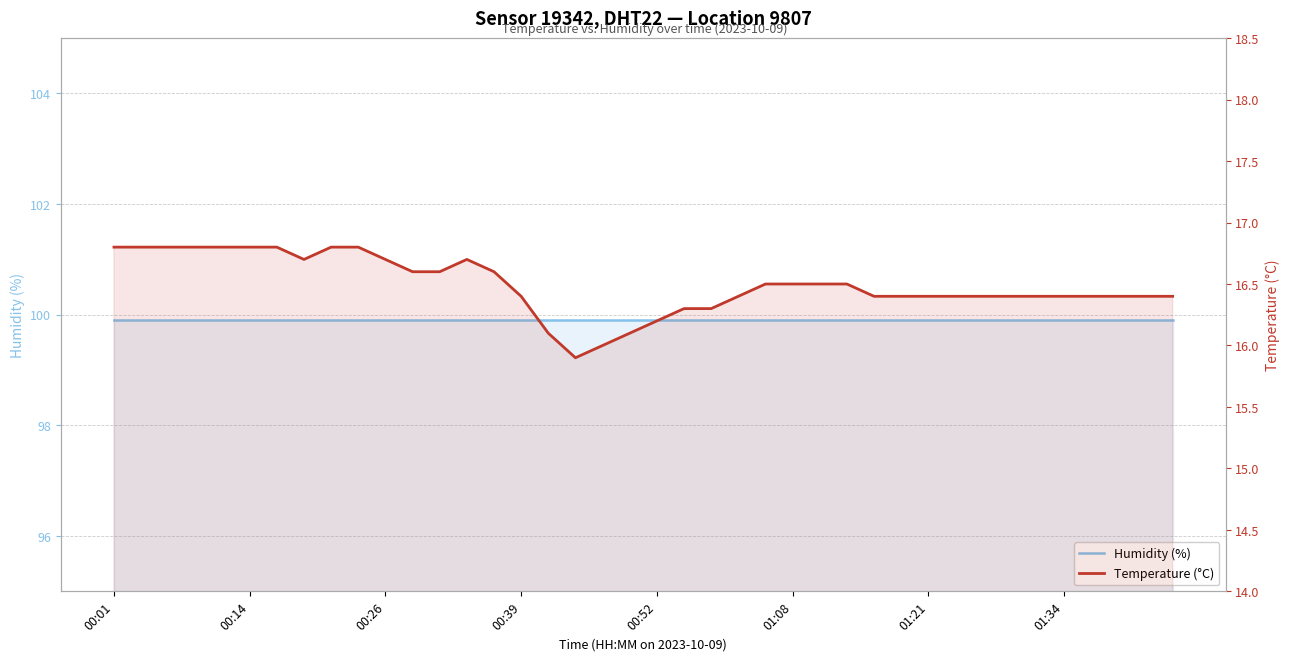

True or false: Temperature (°C) and Humidity (%) cross at least once.

False